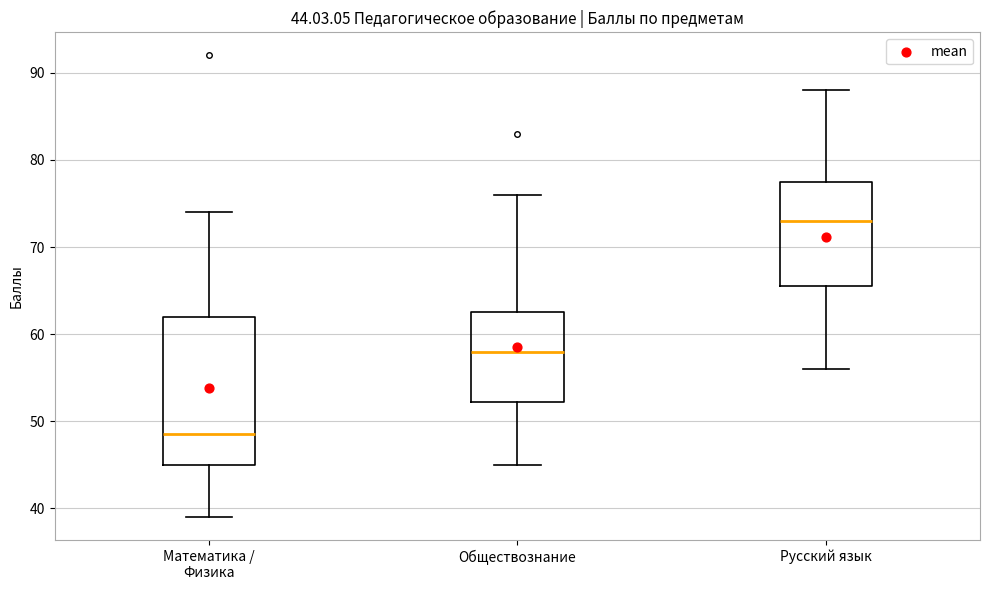

Which box has the highest median line?

Русский язык